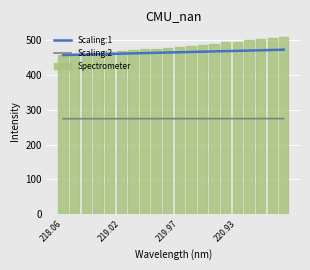

True or false: Scaling:1 and Scaling:2 intersect in this chart.

False